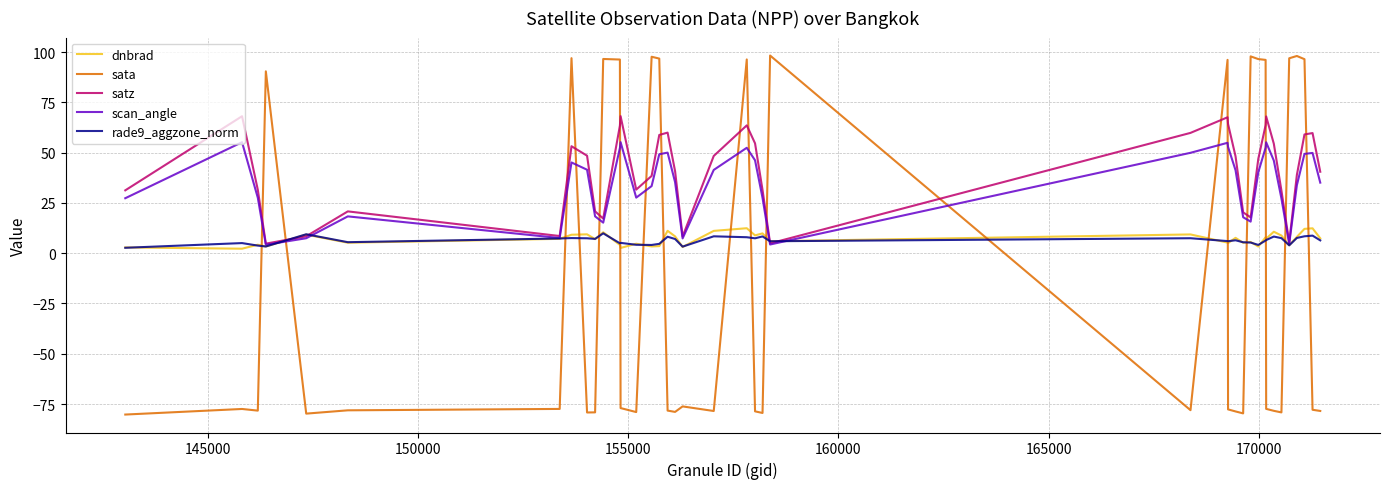

Does the chart have visible grid lines?

Yes